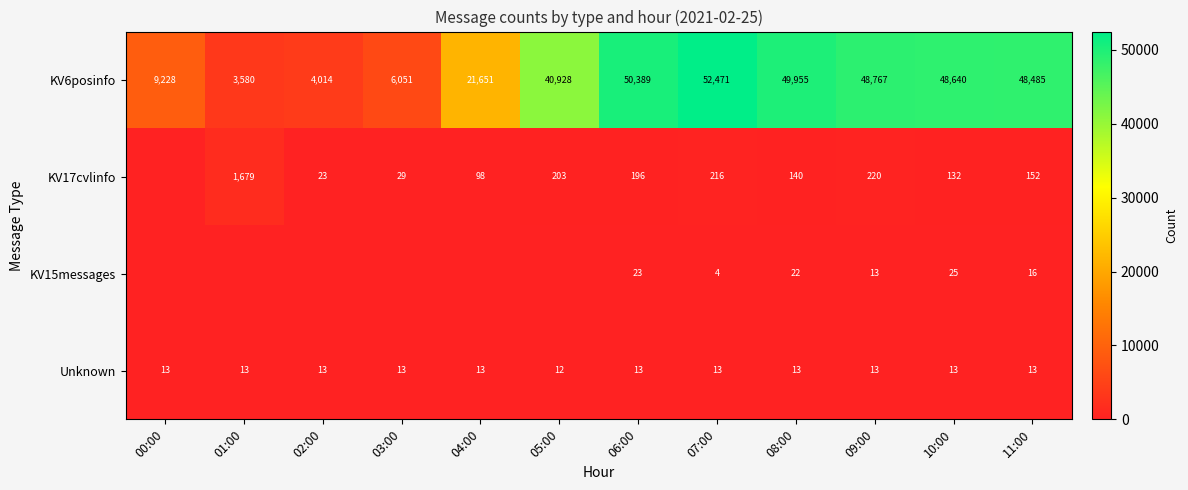

What is the total value across all series at 10:00?

48810